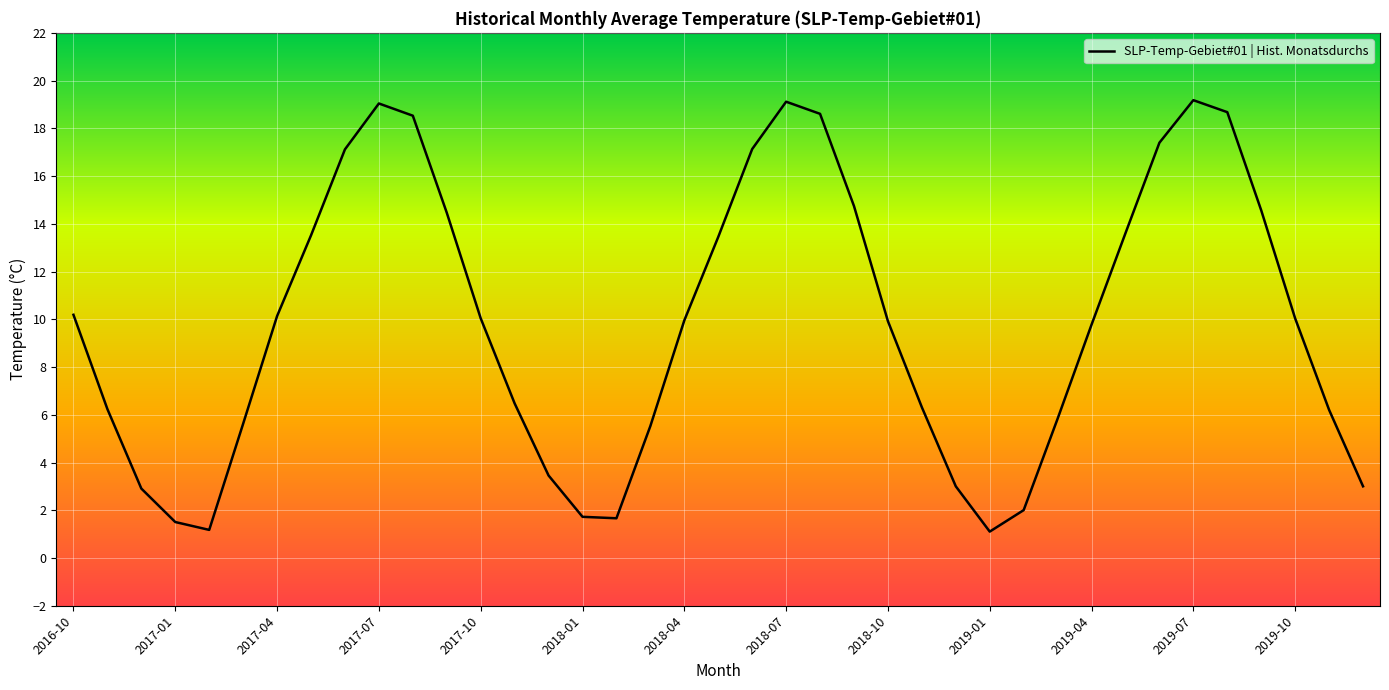

What is the smallest value displayed?

1.1